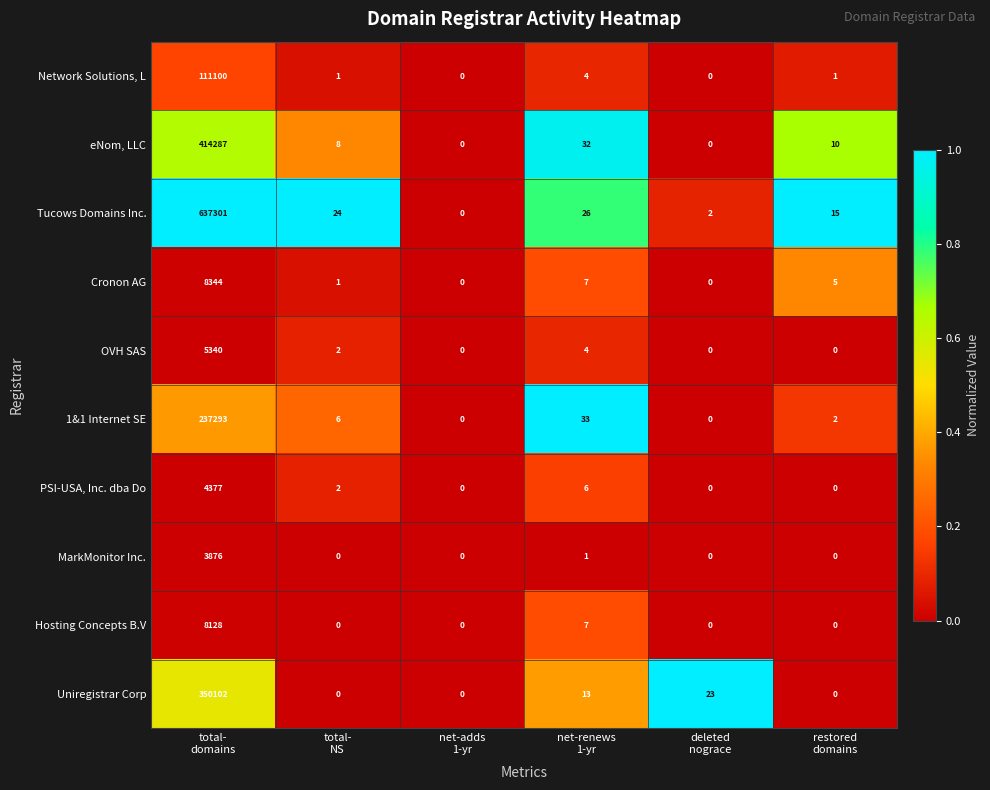

How many series are shown in this chart?

10